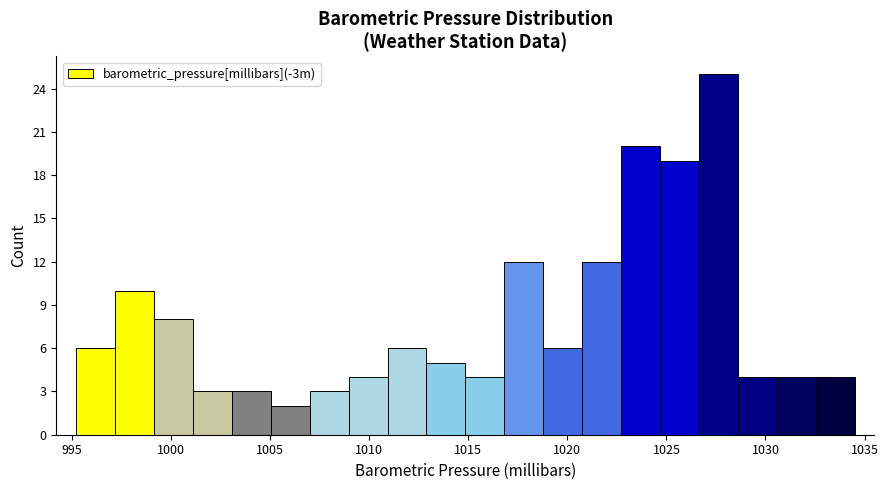

Read against the x-axis, roughly where is the centre of the tallest bar?

1027.5